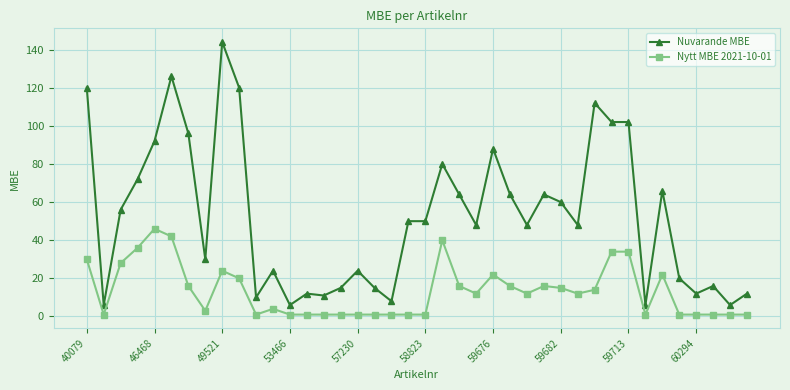

True or false: Nuvarande MBE and Nytt MBE 2021-10-01 intersect in this chart.

False